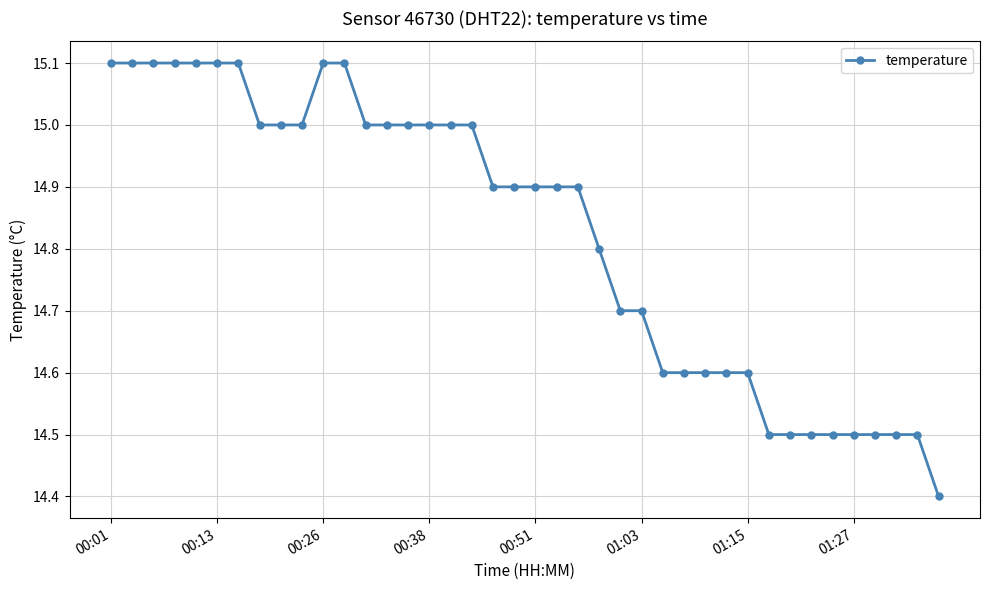

What is the greatest value displayed?

15.1